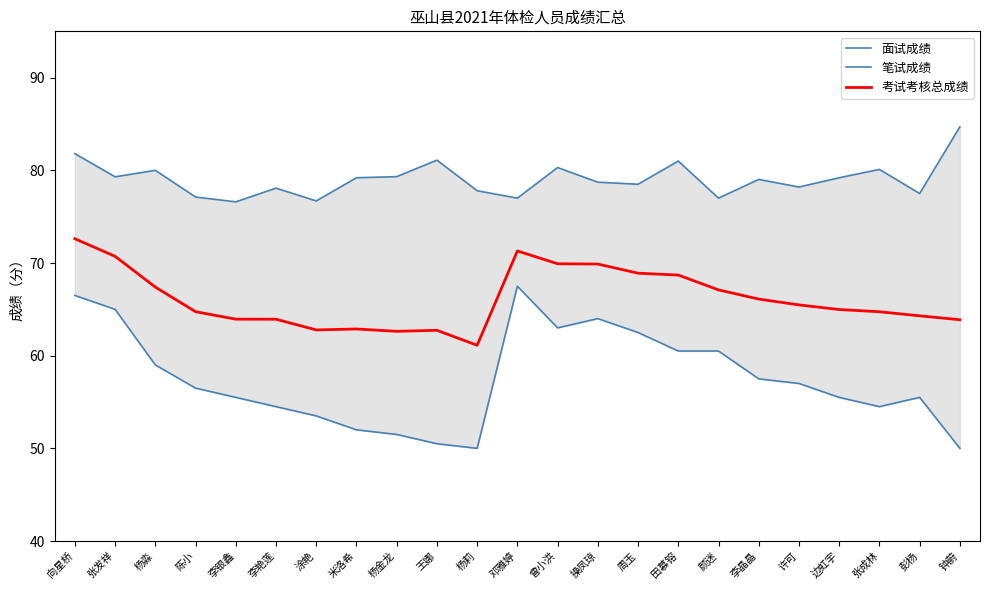

What value does the 面试成绩 series have at 李艳莲?

78.1